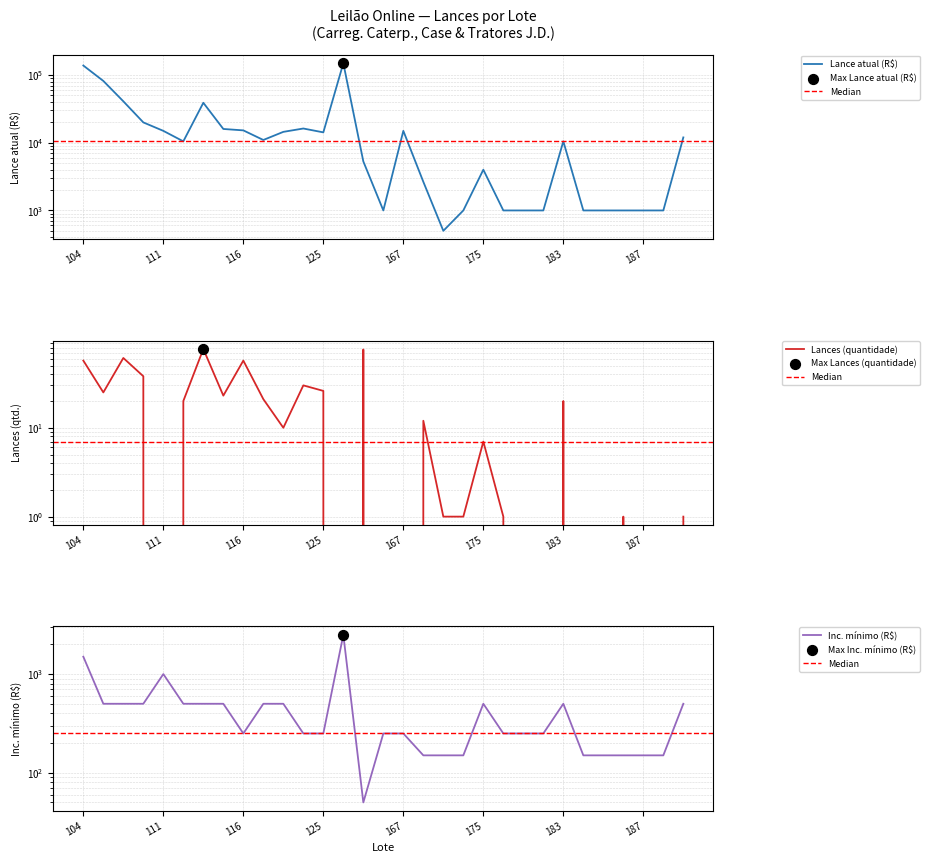

Which series contains the highest Y value?

Lance atual (R$)